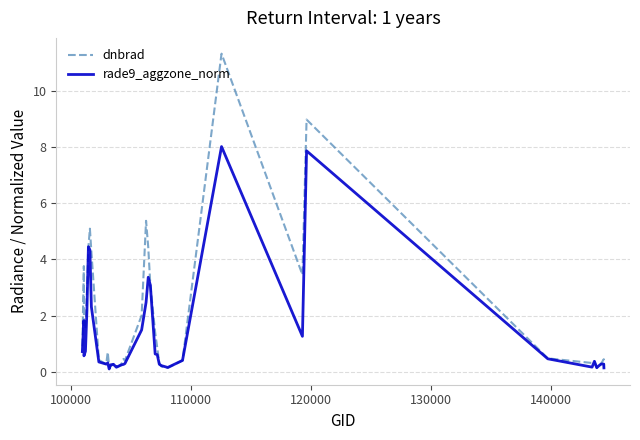

List the series in order of their peak value, highest first.

dnbrad, rade9_aggzone_norm